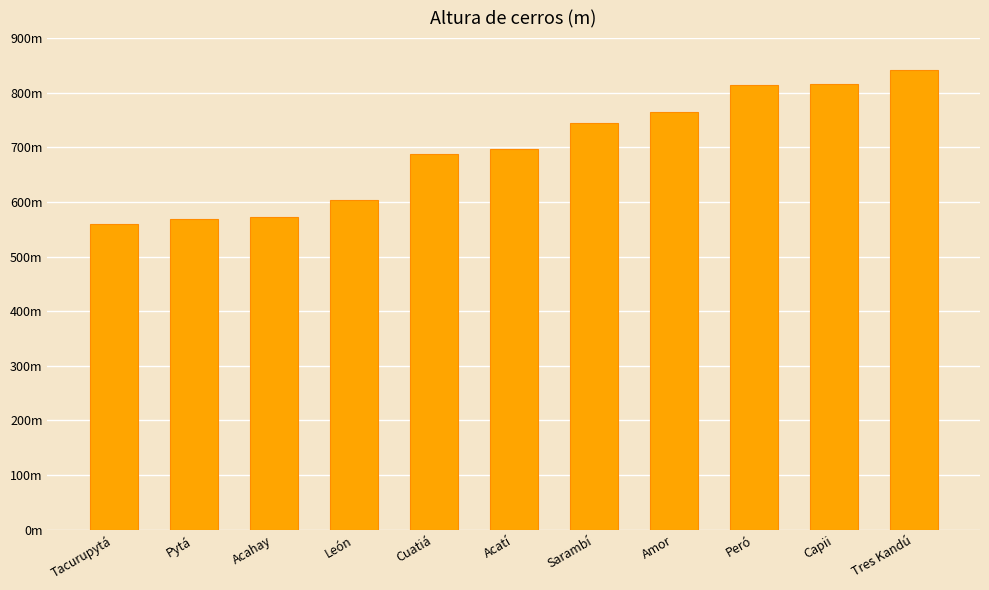

Are the bars horizontal?

No